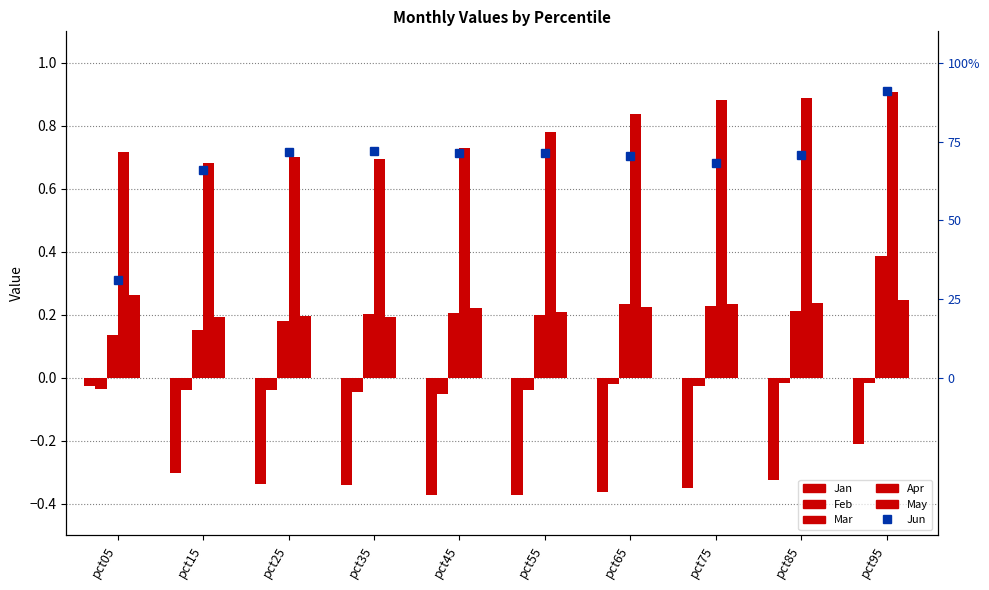

Reading right to left, what are all the values shown in this chart?

Jun: 0.9	0.7	0.7	0.7	0.7	0.7	0.7	0.7	0.7	0.3
Jan: -0.2	-0.3	-0.3	-0.4	-0.4	-0.4	-0.3	-0.3	-0.3	-0.0
Feb: -0.0	-0.0	-0.0	-0.0	-0.0	-0.1	-0.0	-0.0	-0.0	-0.0
Mar: 0.4	0.2	0.2	0.2	0.2	0.2	0.2	0.2	0.2	0.1
Apr: 0.9	0.9	0.9	0.8	0.8	0.7	0.7	0.7	0.7	0.7
May: 0.2	0.2	0.2	0.2	0.2	0.2	0.2	0.2	0.2	0.3